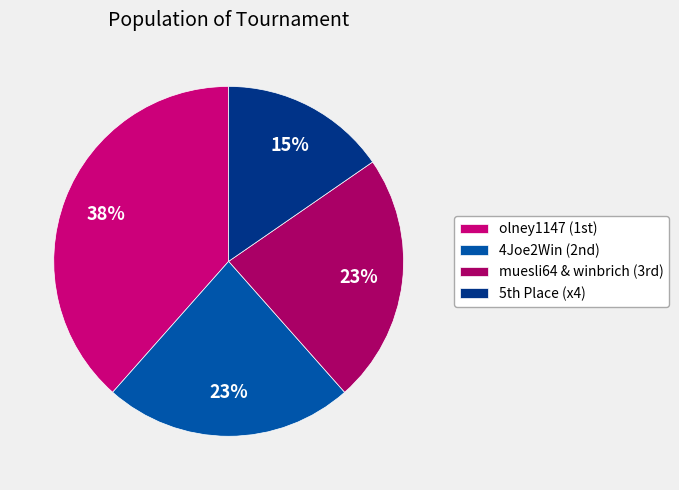

How many segments does this pie chart have?

4